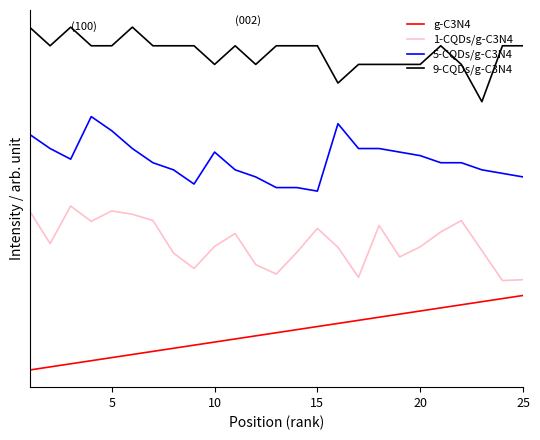

Does the chart display data point markers on the line(s)?

No